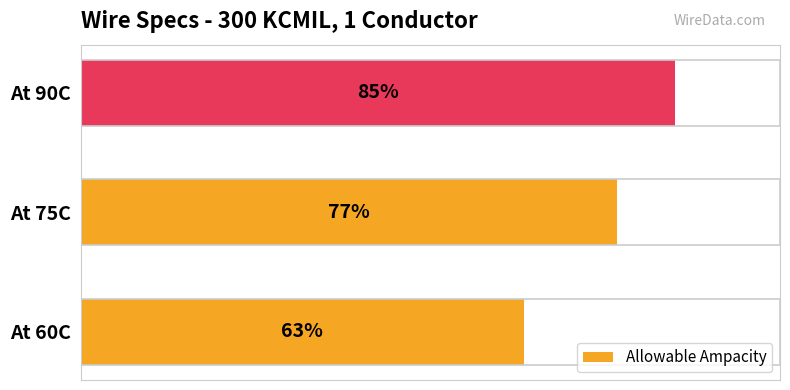

Are the bars horizontal?

Yes